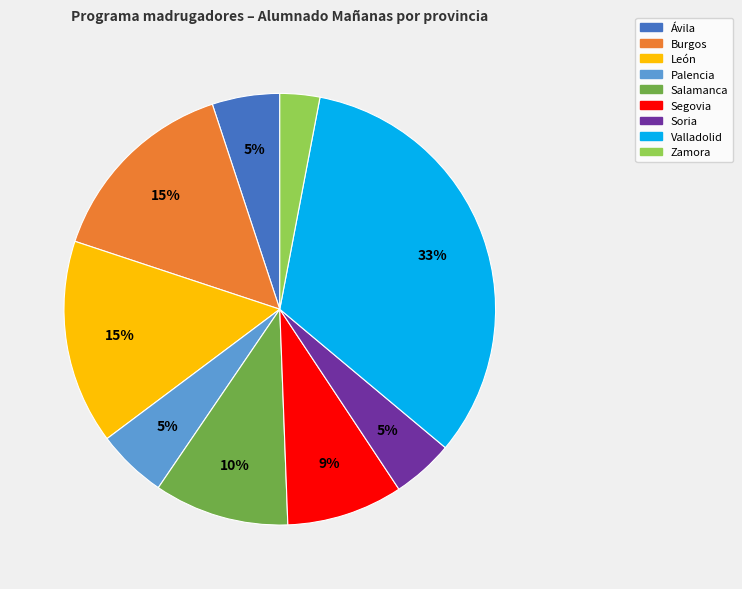

What is the ratio of the value at Segovia to the value at Burgos?

0.6